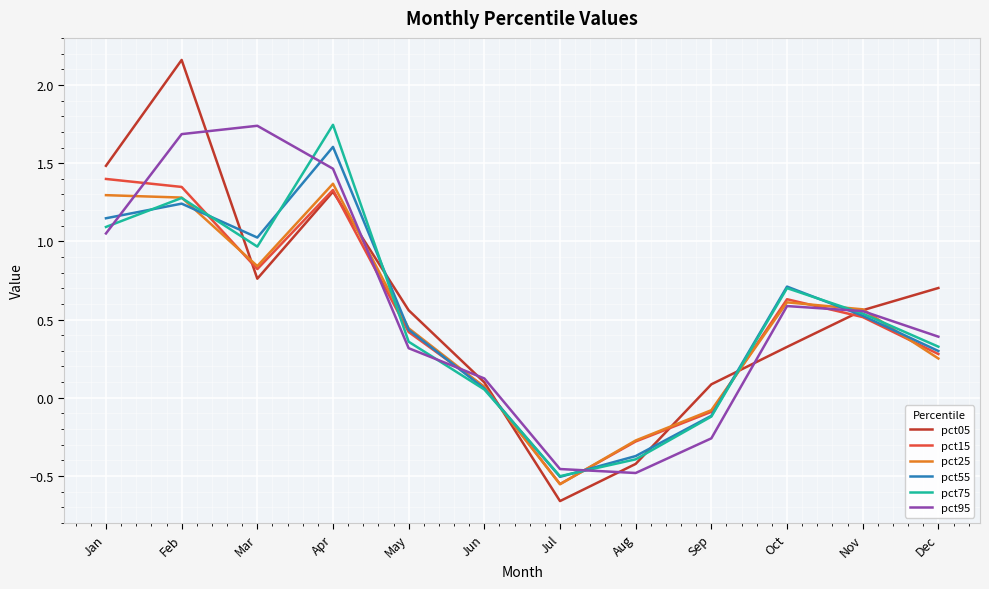

At which category is the sum across all series the highest?

Feb